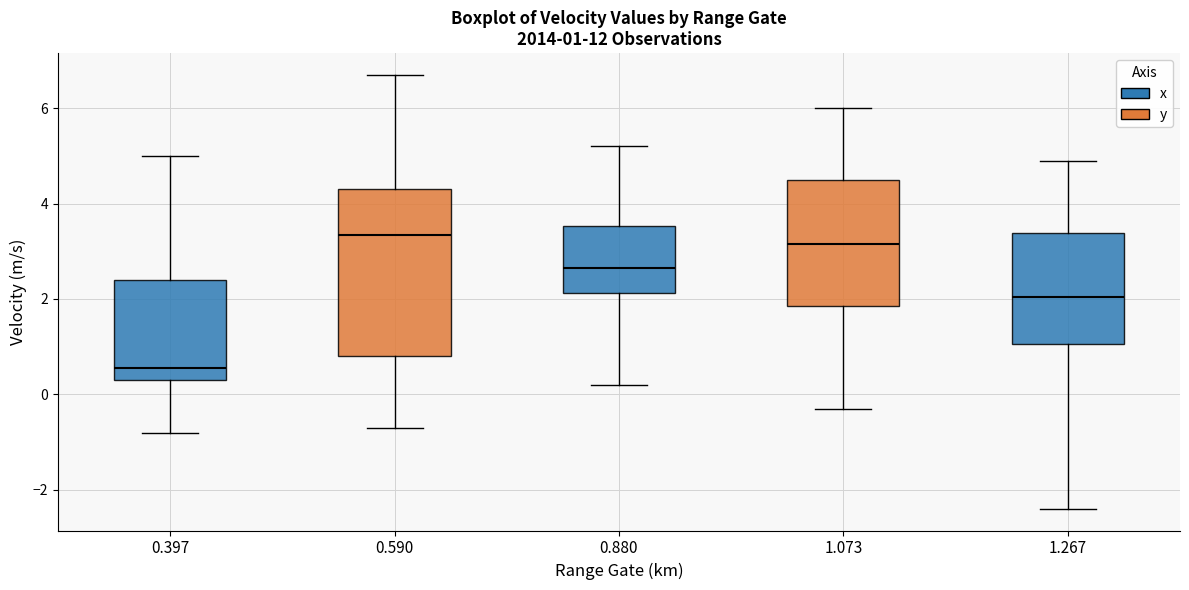

Comparing the boxes themselves (not the whiskers), which one is the tallest?

0.590